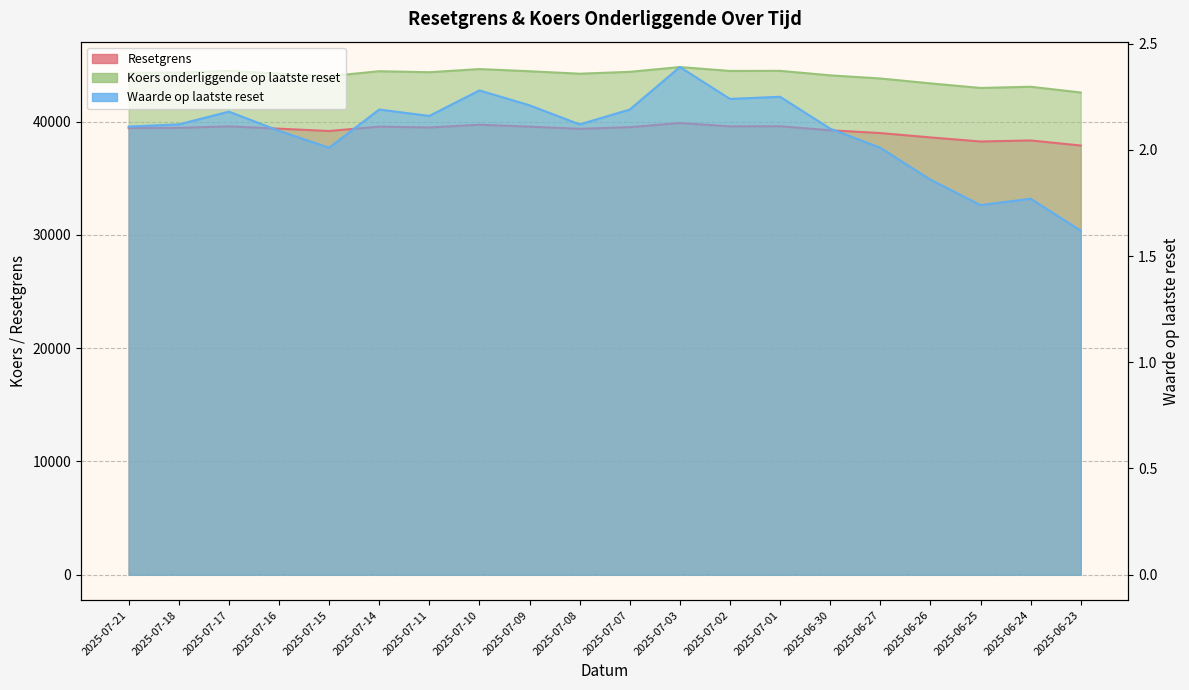

The value of Koers onderliggende op laatste reset at 2025-07-21 is 30133.5. True or false?

False